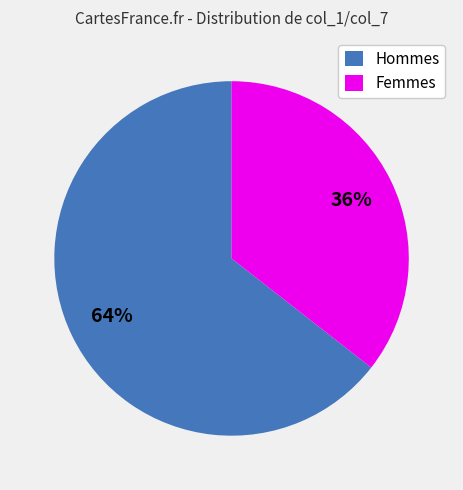

Is there any slice that represents more than half of the pie?

Yes